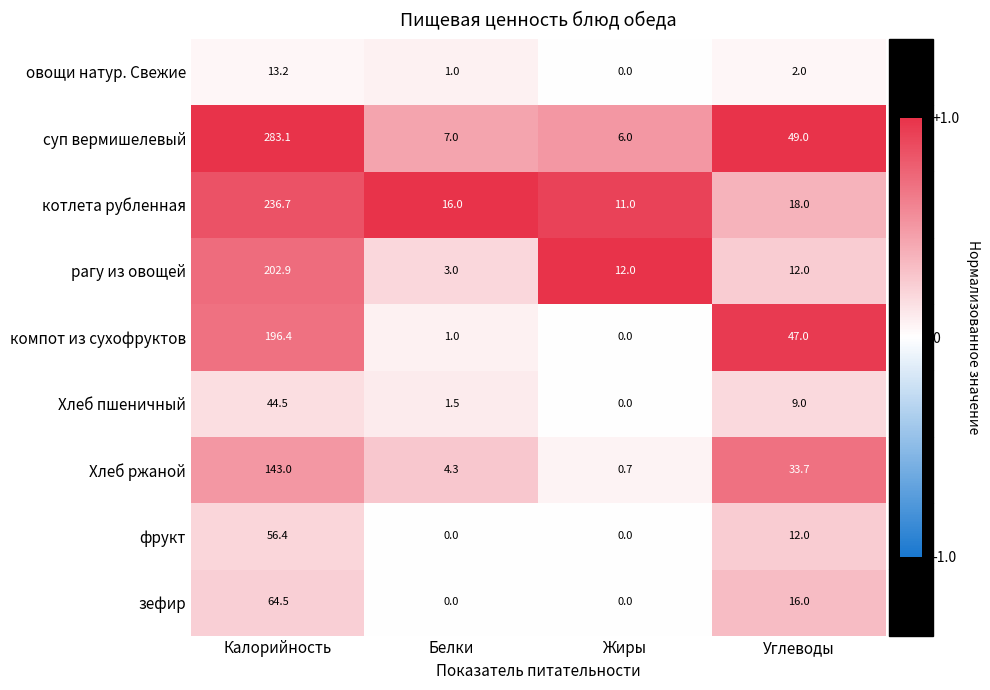

Which series has the widest spread of values?

суп вермишелевый